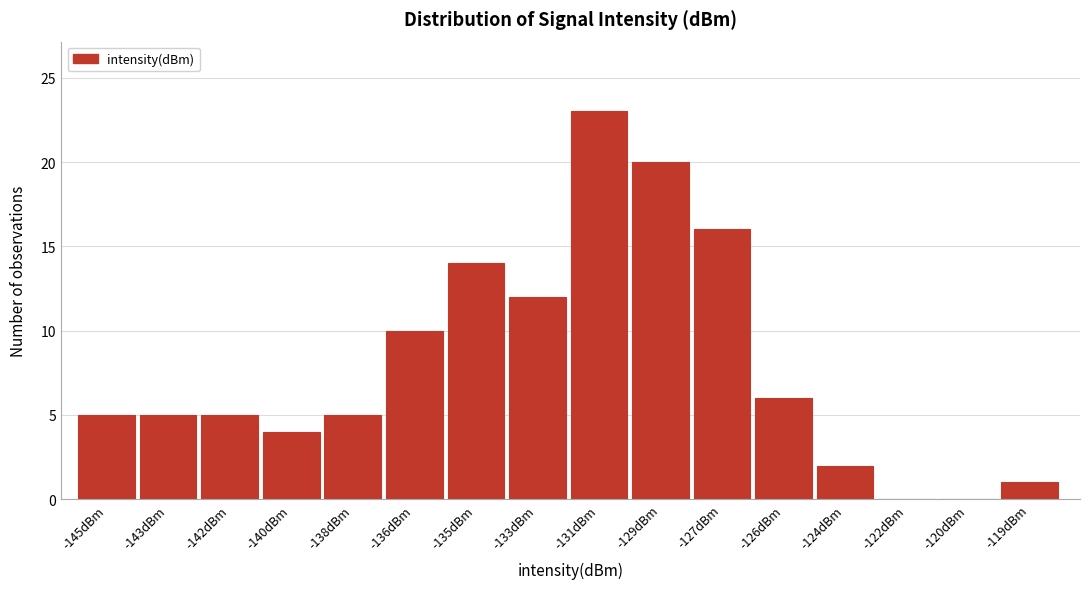

Reading right to left, list all the values displayed in this chart.

-119dBm=1	-120dBm=0	-122dBm=0	-124dBm=2	-126dBm=6	-127dBm=16	-129dBm=20	-131dBm=23	-133dBm=12	-135dBm=14	-136dBm=10	-138dBm=5	-140dBm=4	-142dBm=5	-143dBm=5	-145dBm=5